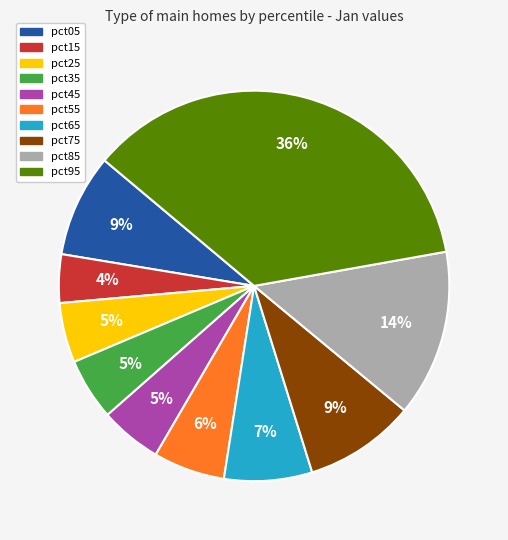

Is the sum of pct35 and pct85 greater than half?

No